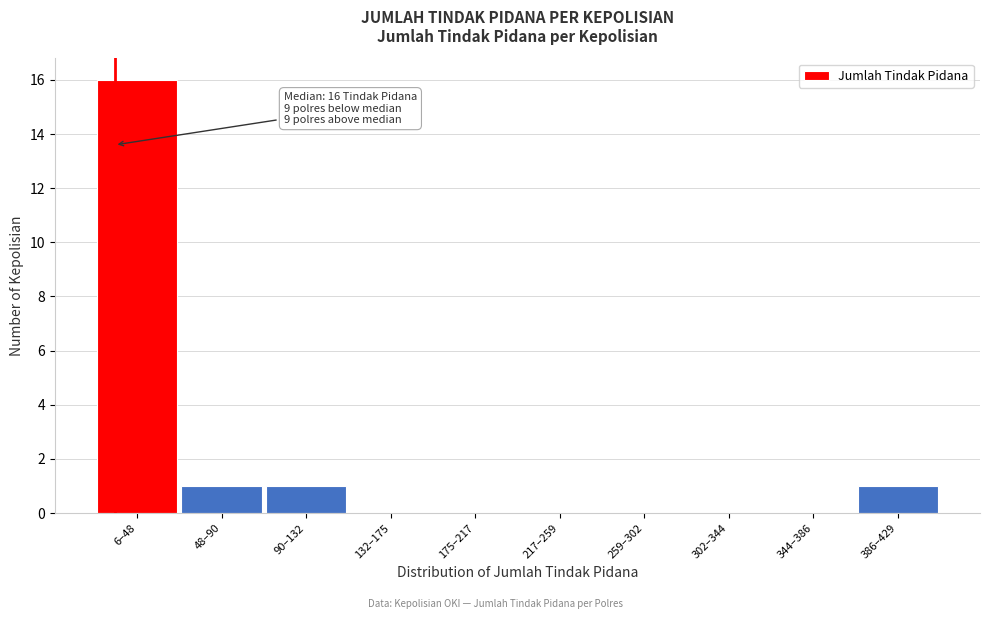

Reading right to left, what are all the values shown in this chart?

386–429=1	344–386=0	302–344=0	259–302=0	217–259=0	175–217=0	132–175=0	90–132=1	48–90=1	6–48=16